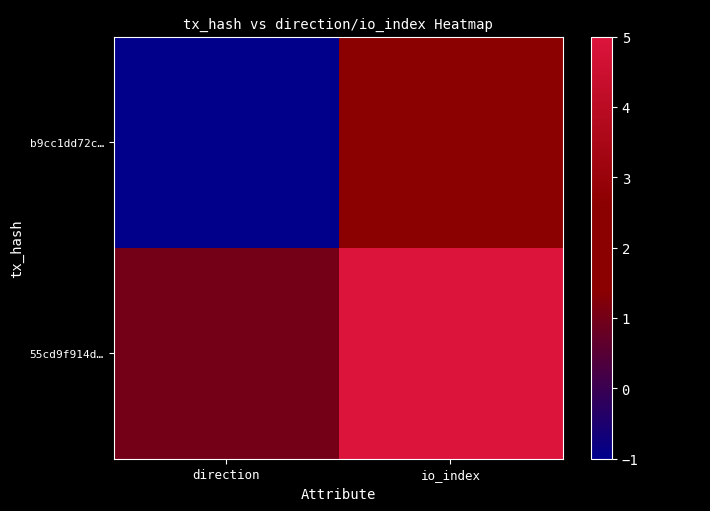

Which label corresponds to the largest value in the chart?

io_index